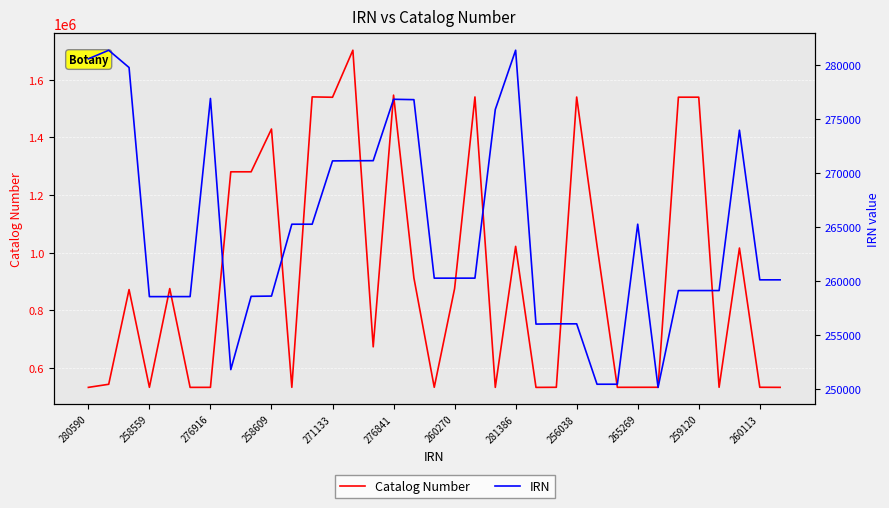

What is the sum of all IRN values?

9255008